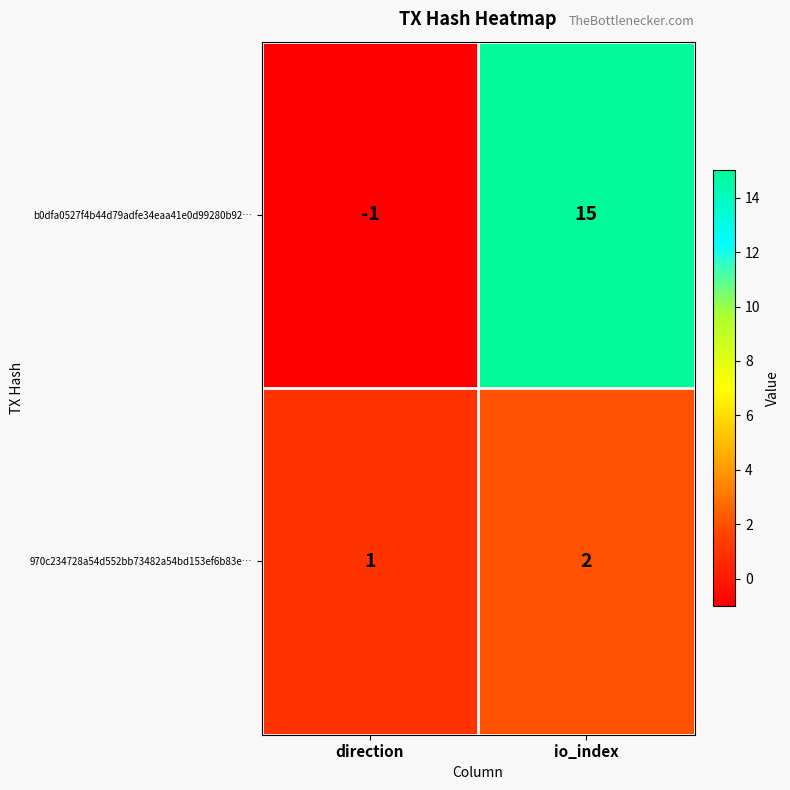

At how many categories does at least one series exceed 5?

1